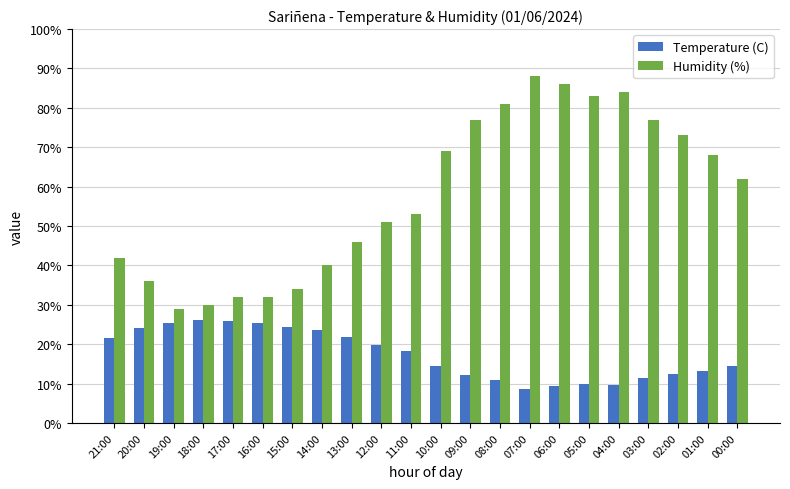

True or false: Humidity (%) has a value of 77.0 at 03:00.

True